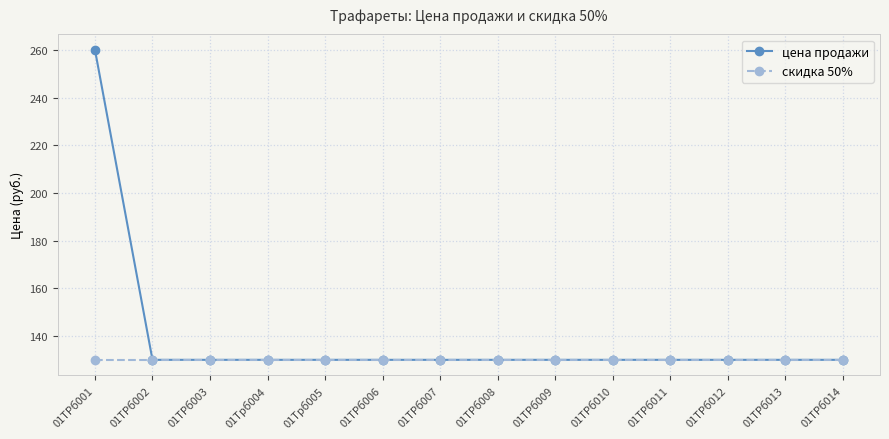

Which category has the highest value across all series?

01ТРб001